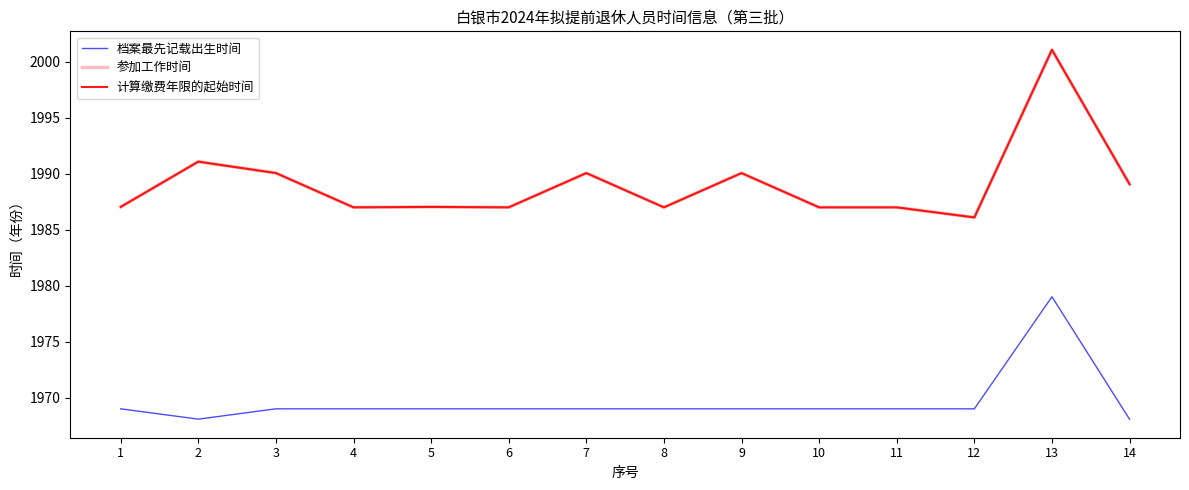

How many lines are shown in the chart?

3